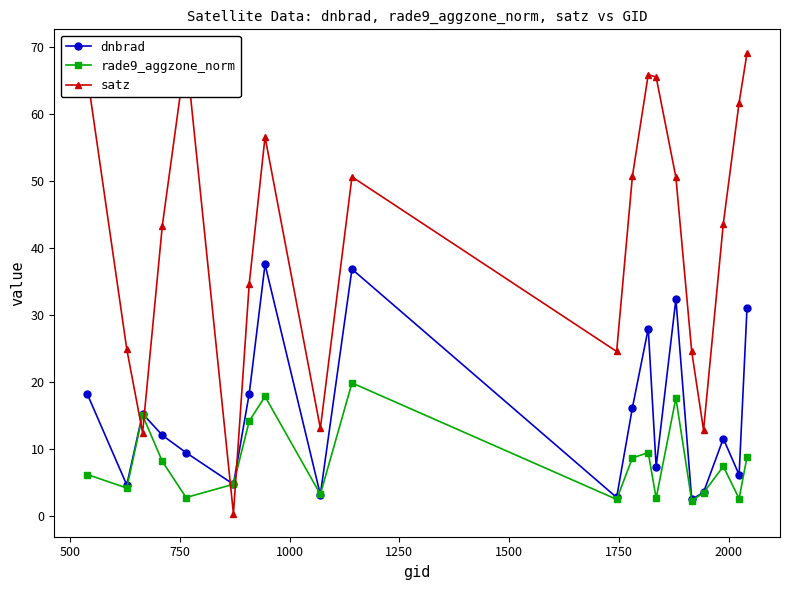

True or false: dnbrad has more than 1 interior local peaks.

True